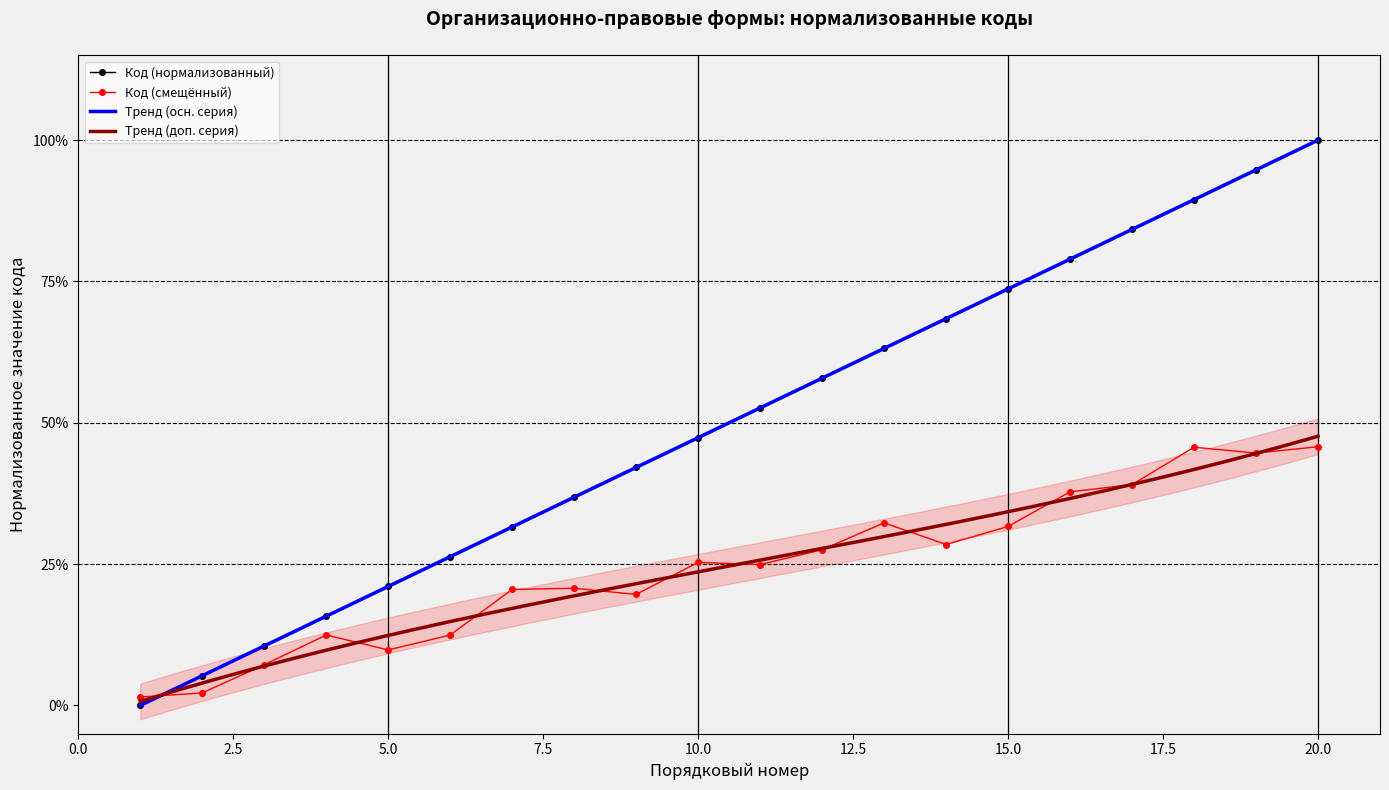

The Код (смещённый) series shows 25.3 at 10.0. True or false?

True